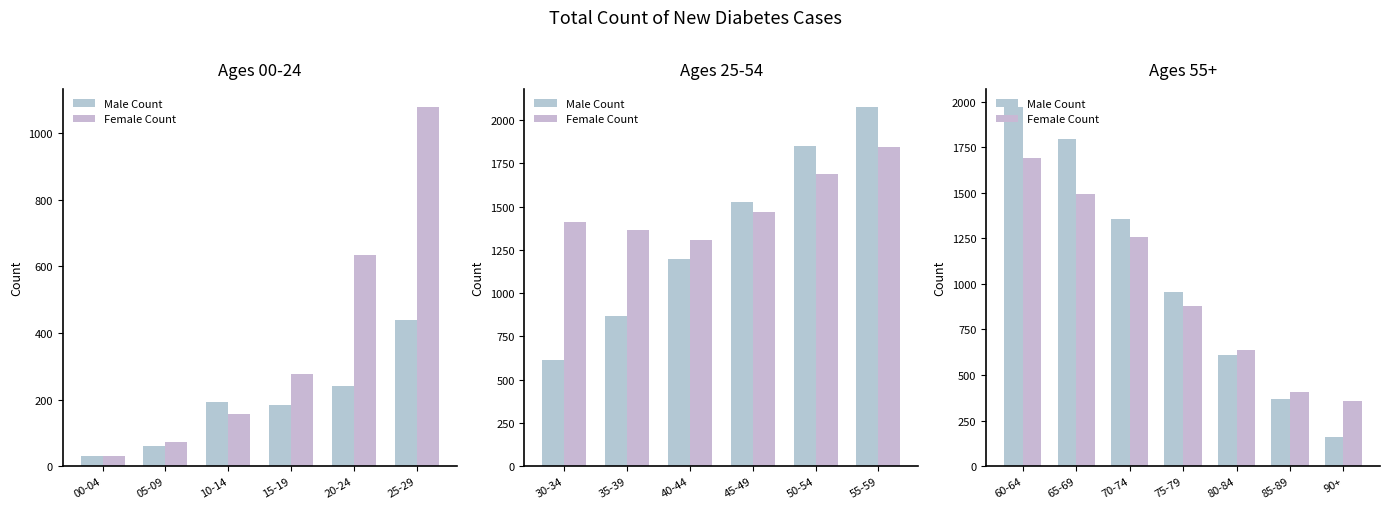

What are all the series names shown in the legend?

Male Count, Female Count